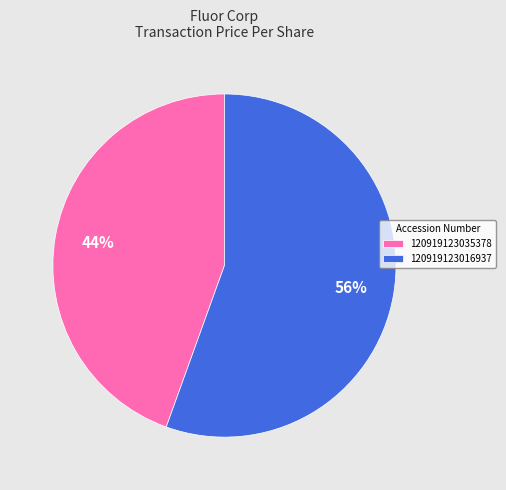

Is the sum of 120919123035378 and 120919123016937 greater than half?

Yes